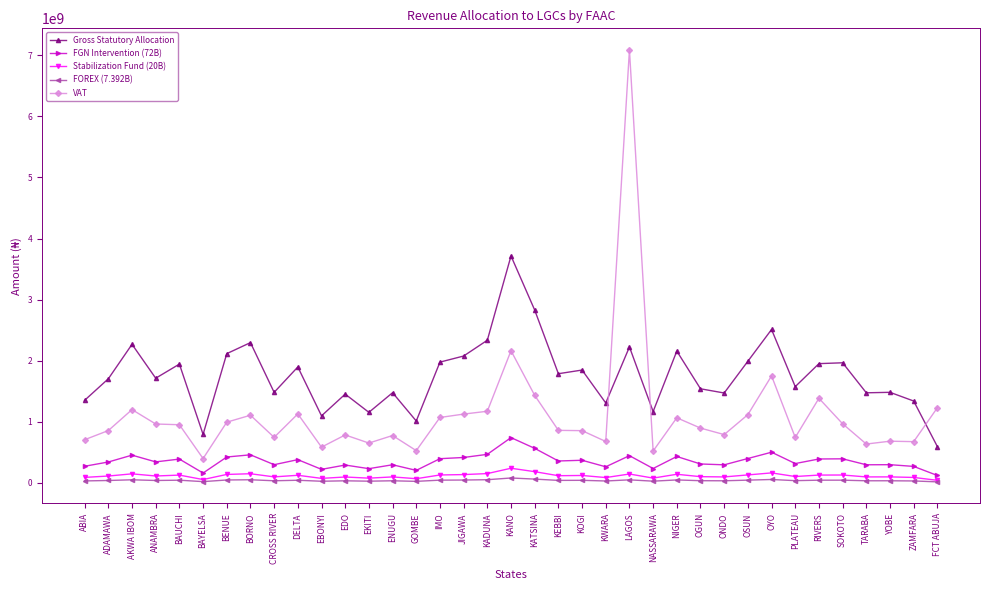

Which label corresponds to the largest value in the chart?

LAGOS